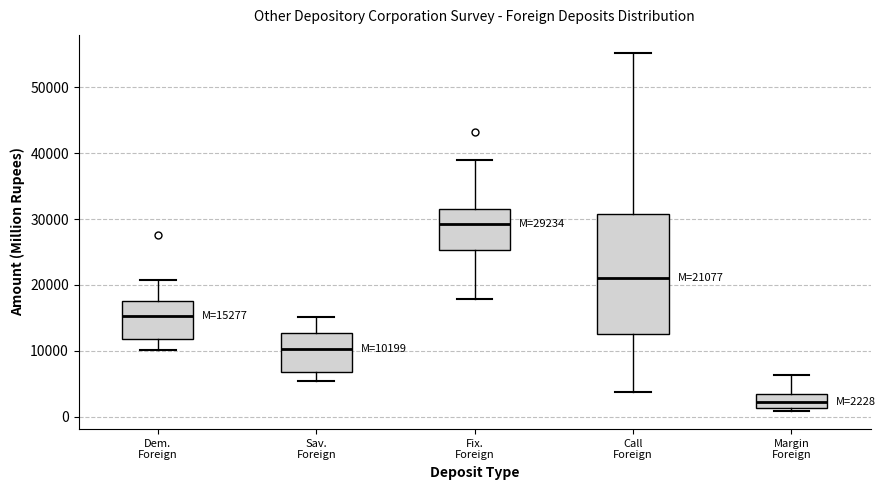

Which box has the lowest median line?

Margin Foreign